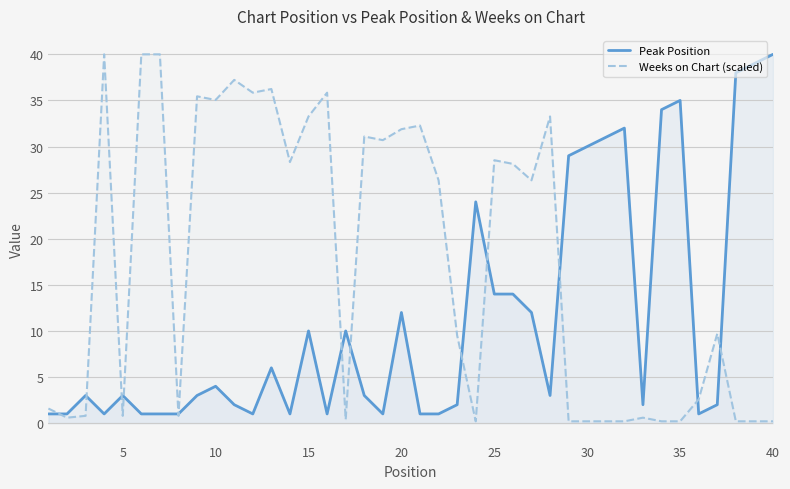

Rank the series at 10 from lowest to highest value.

Peak Position, Weeks on Chart (scaled)